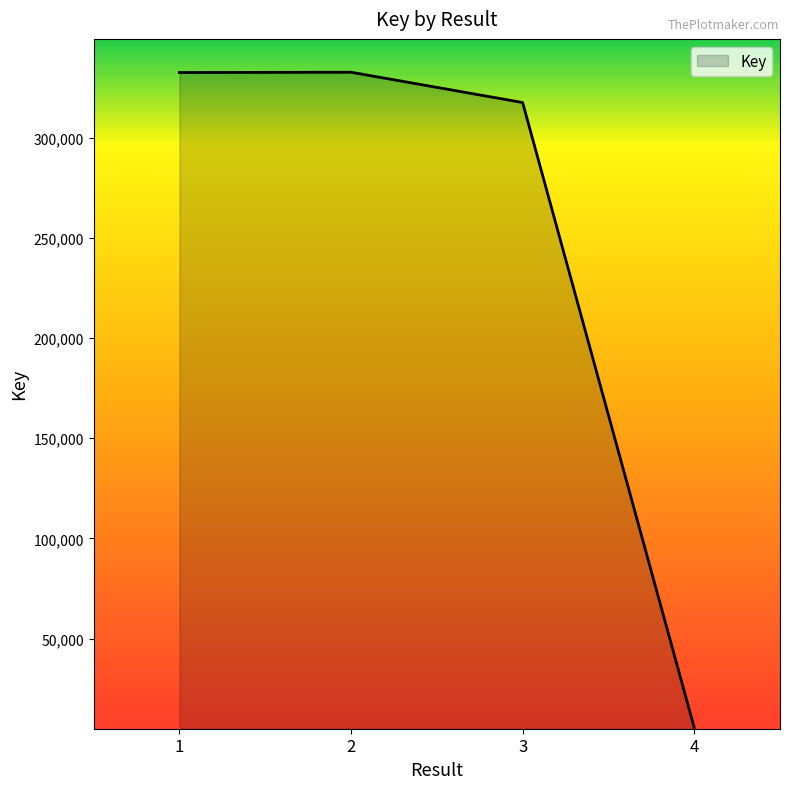

What is the maximum value shown in the chart?

332607